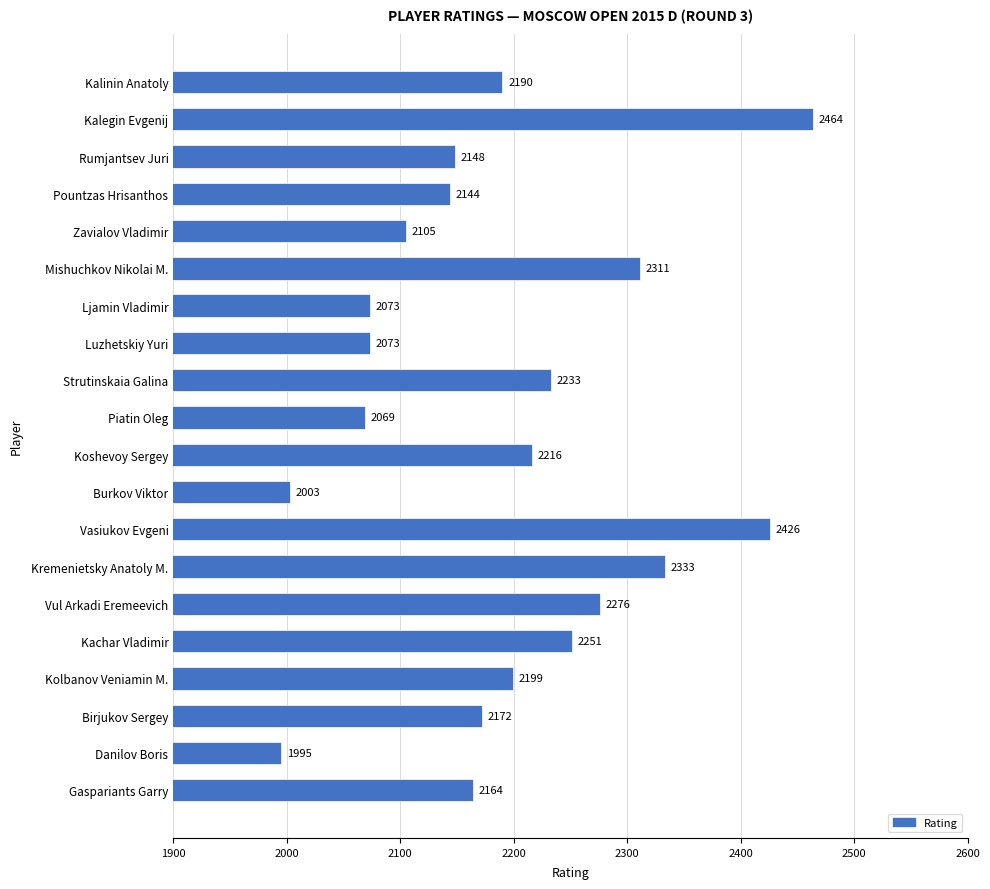

Is it true that the value at Danilov Boris is 2888?

False